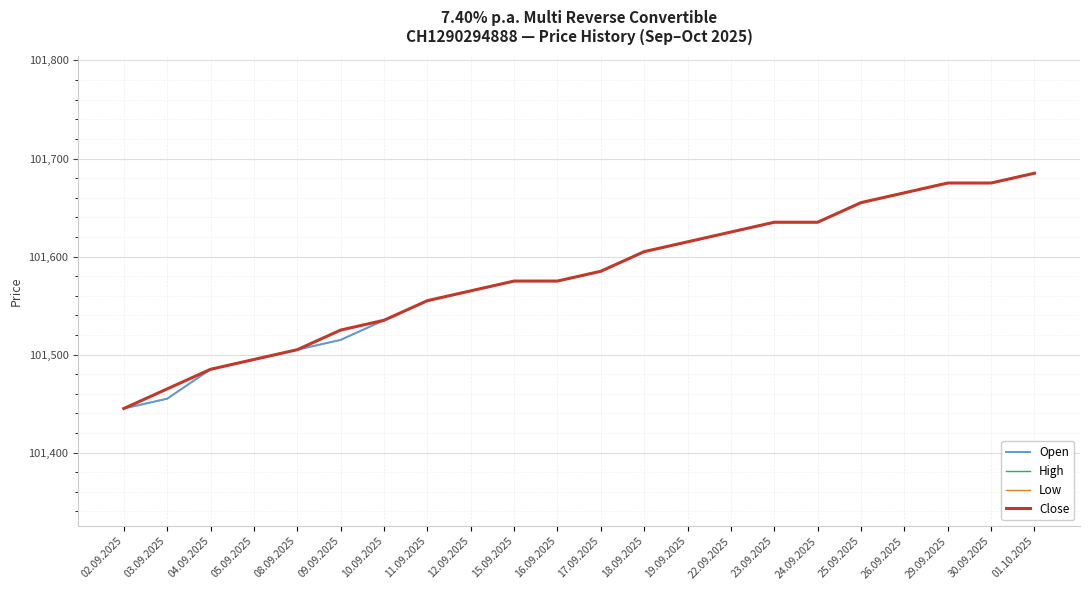

True or false: High and Open cross at least once.

False